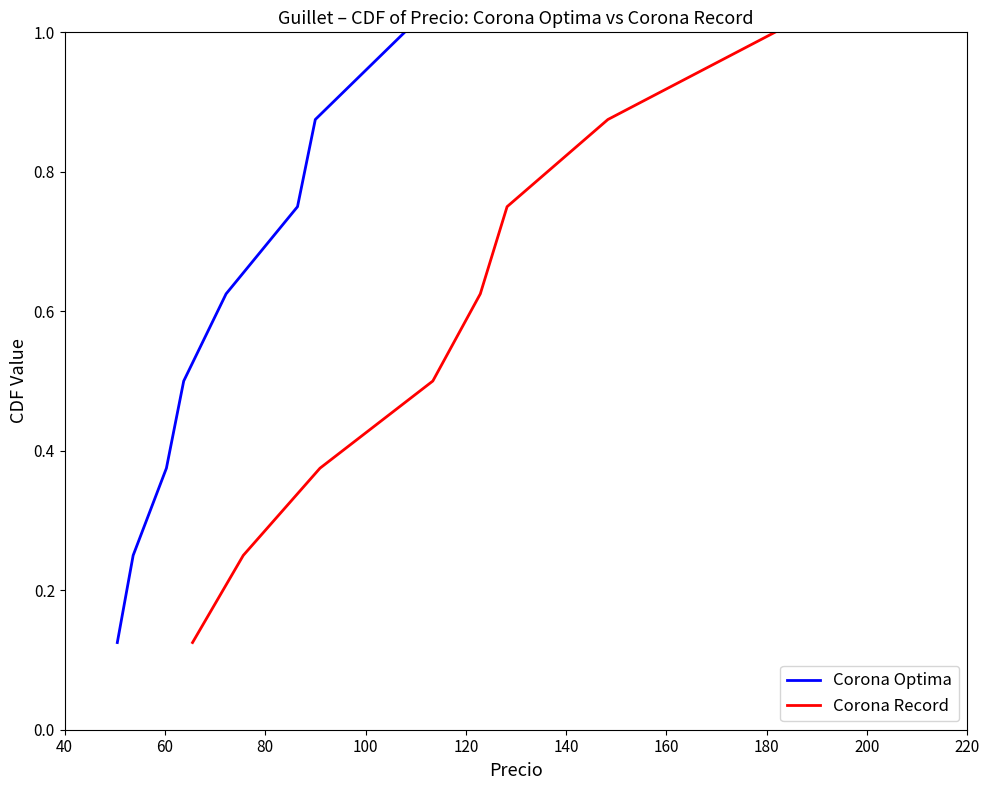

Is the value of Corona Record at 140 greater than the value of Corona Optima at 180?

No